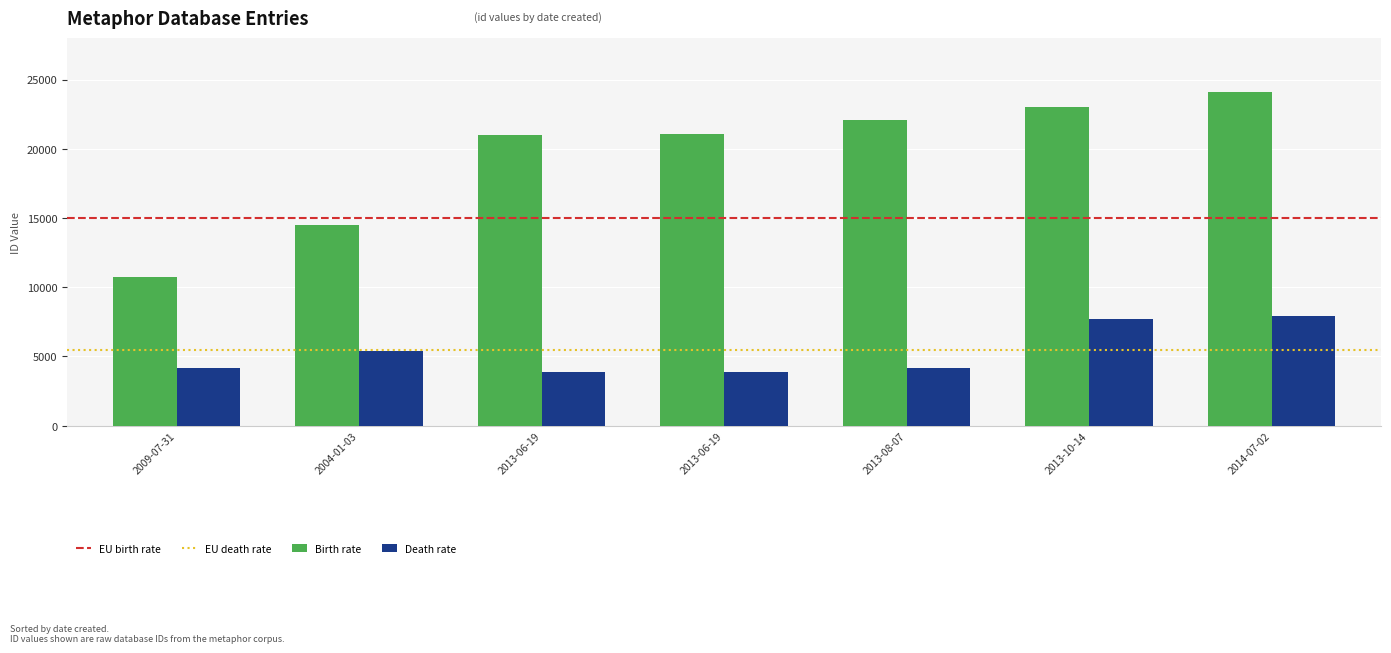

How many bars are there in total?

14